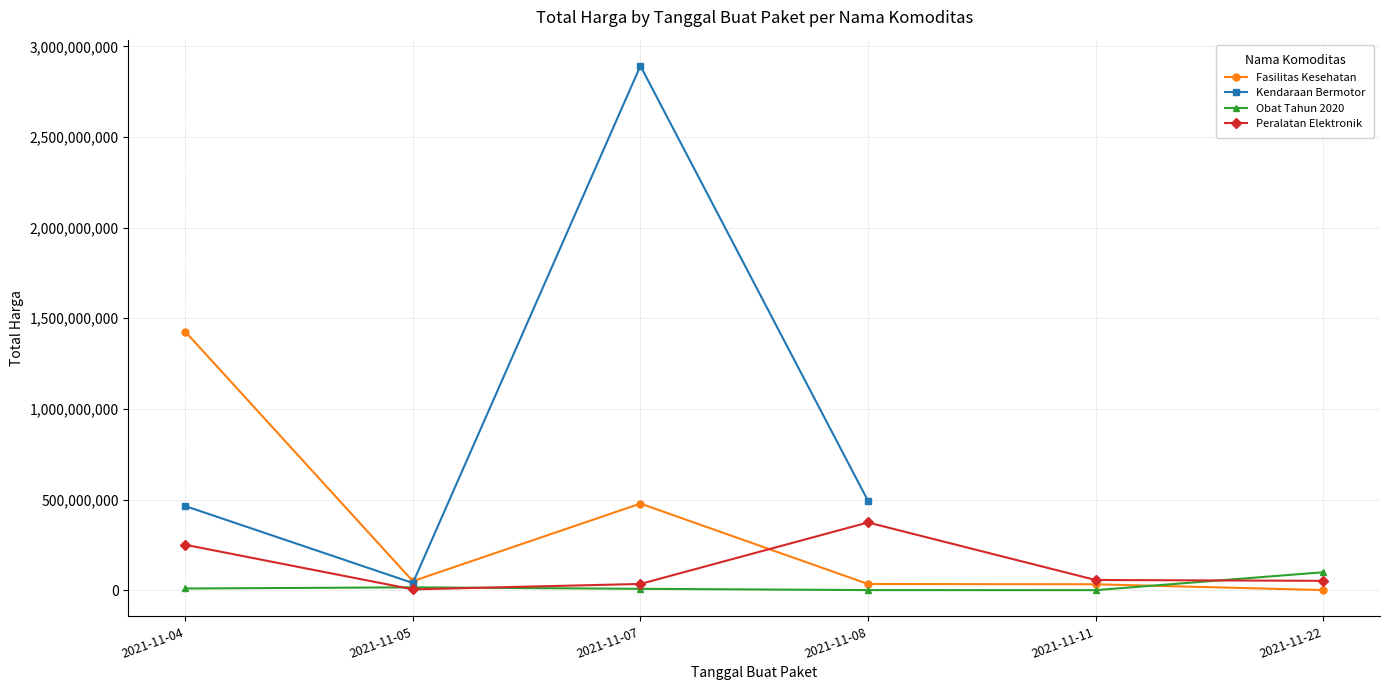

Between which two adjacent categories do Obat Tahun 2020 and Peralatan Elektronik first intersect?

2021-11-04 and 2021-11-05